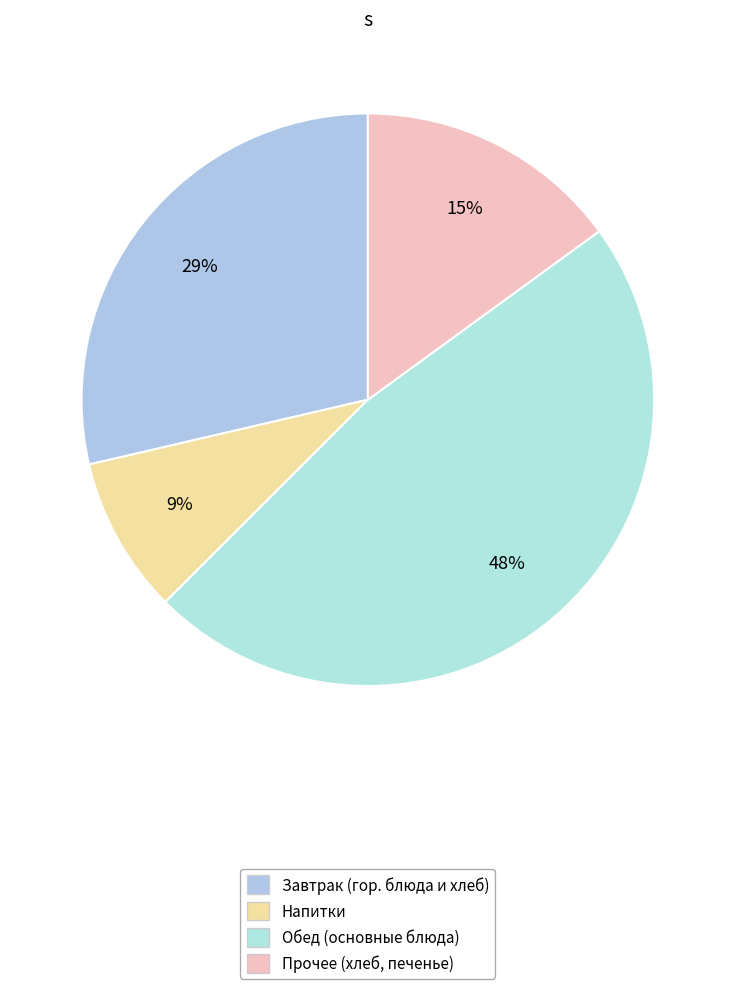

Count the number of slices in the pie.

4